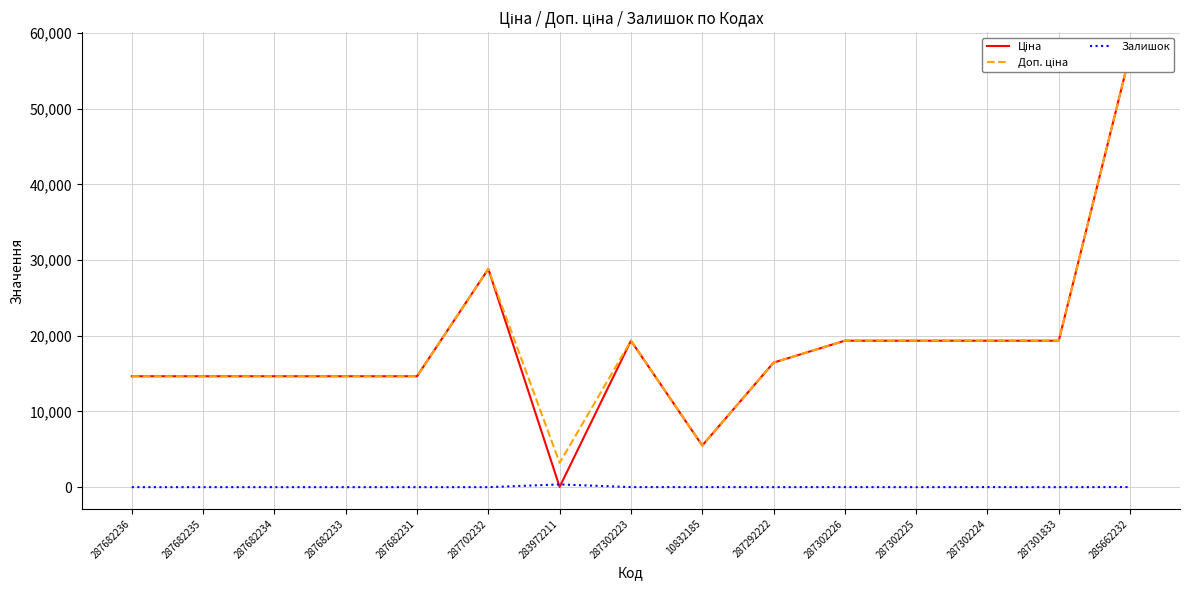

What is the maximum value for Доп. ціна?

57235.5